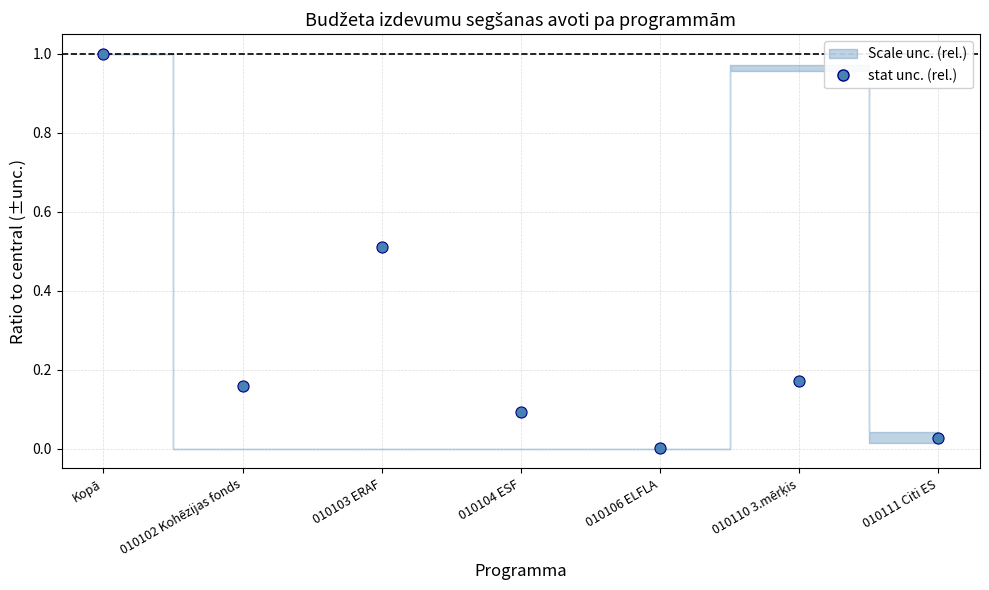

Read the value at 010104 ESF.

0.1